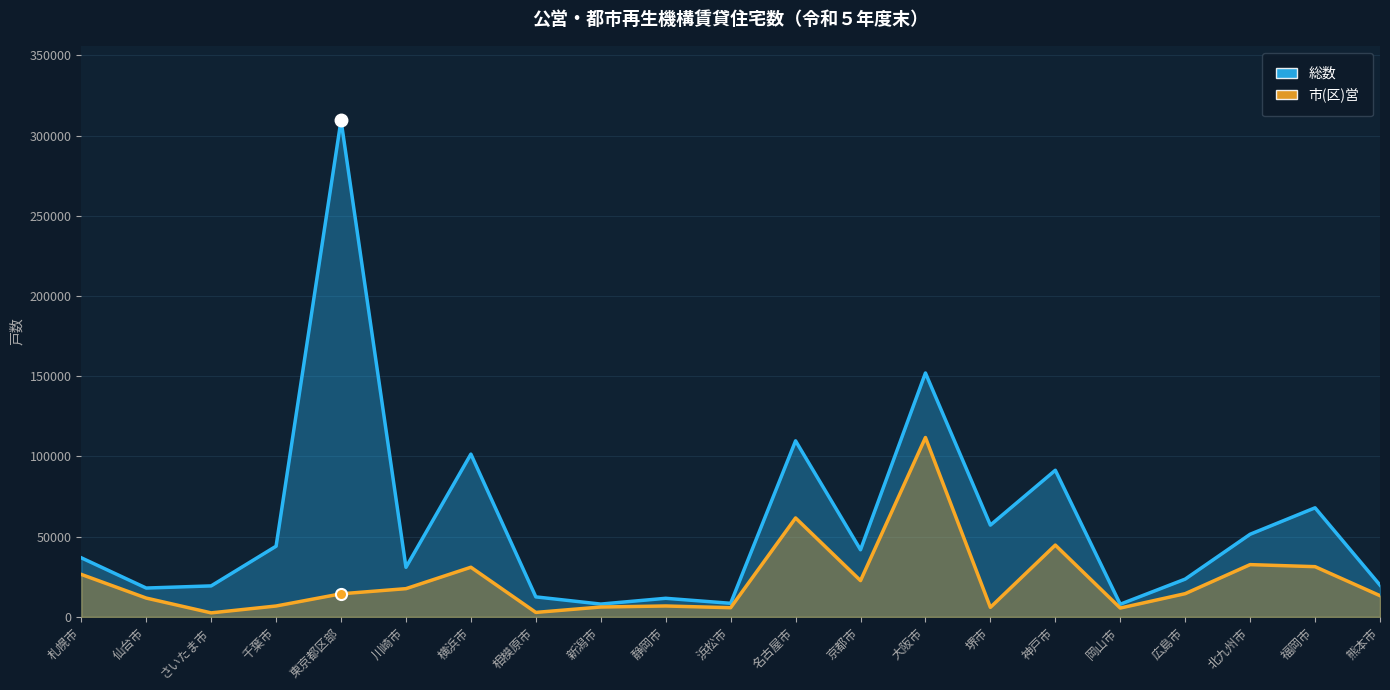

Which series has the widest spread of values?

総数